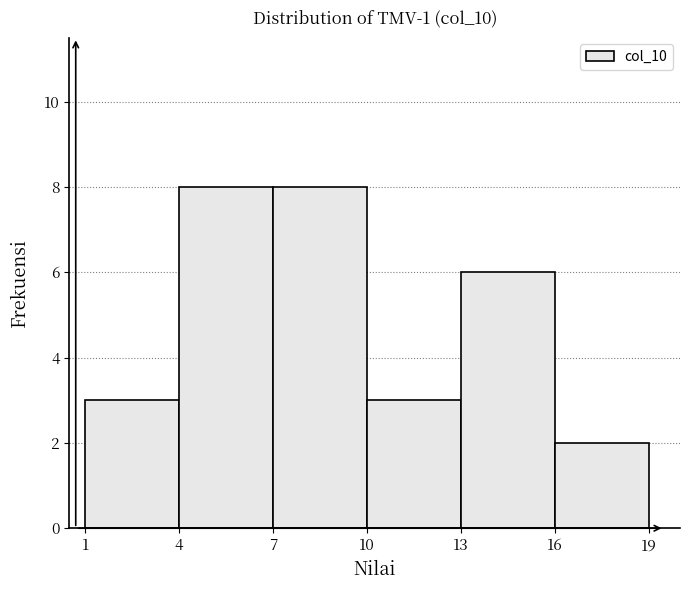

What is the height of the bar covering 1 to 4 on the x-axis? The values are not printed on the chart, so give them approximately, as read against the axis.

3